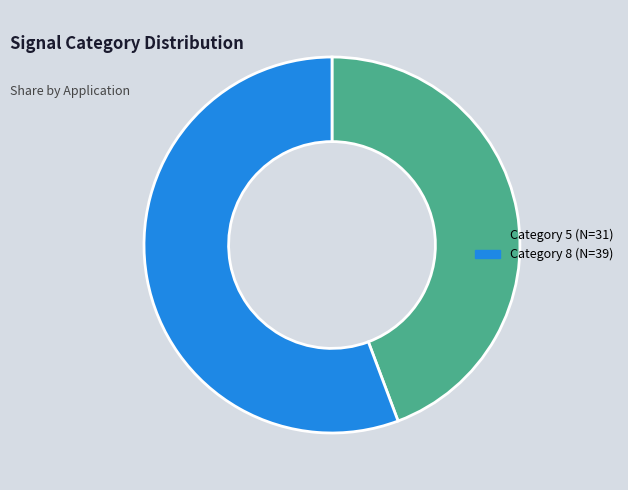

Is there a majority slice in this chart?

Yes